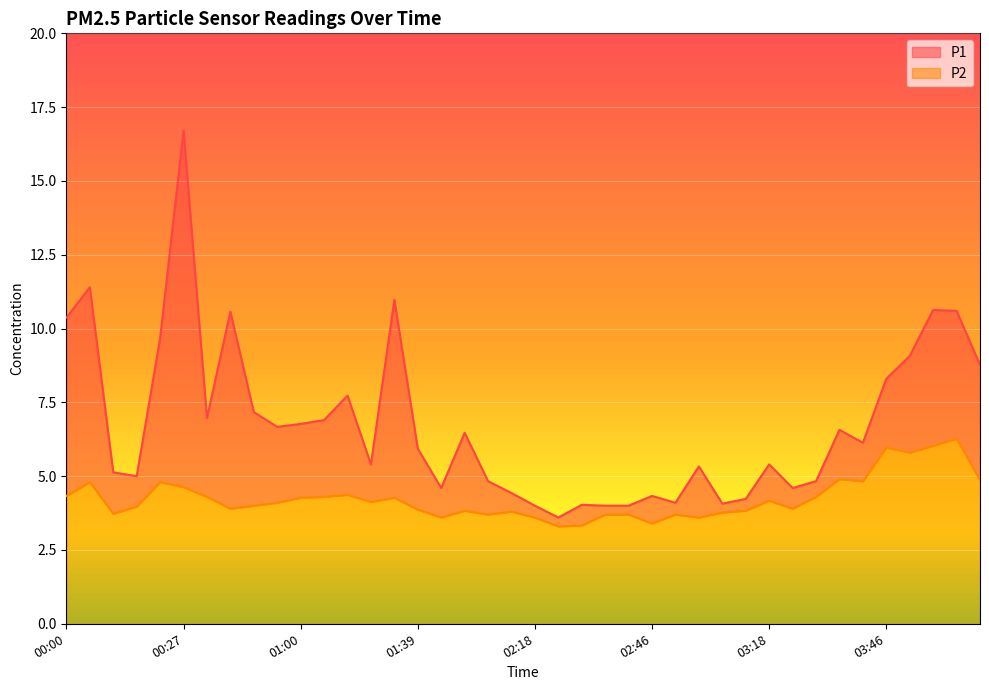

The value of P2 at 03:02 is 1.8. True or false?

False